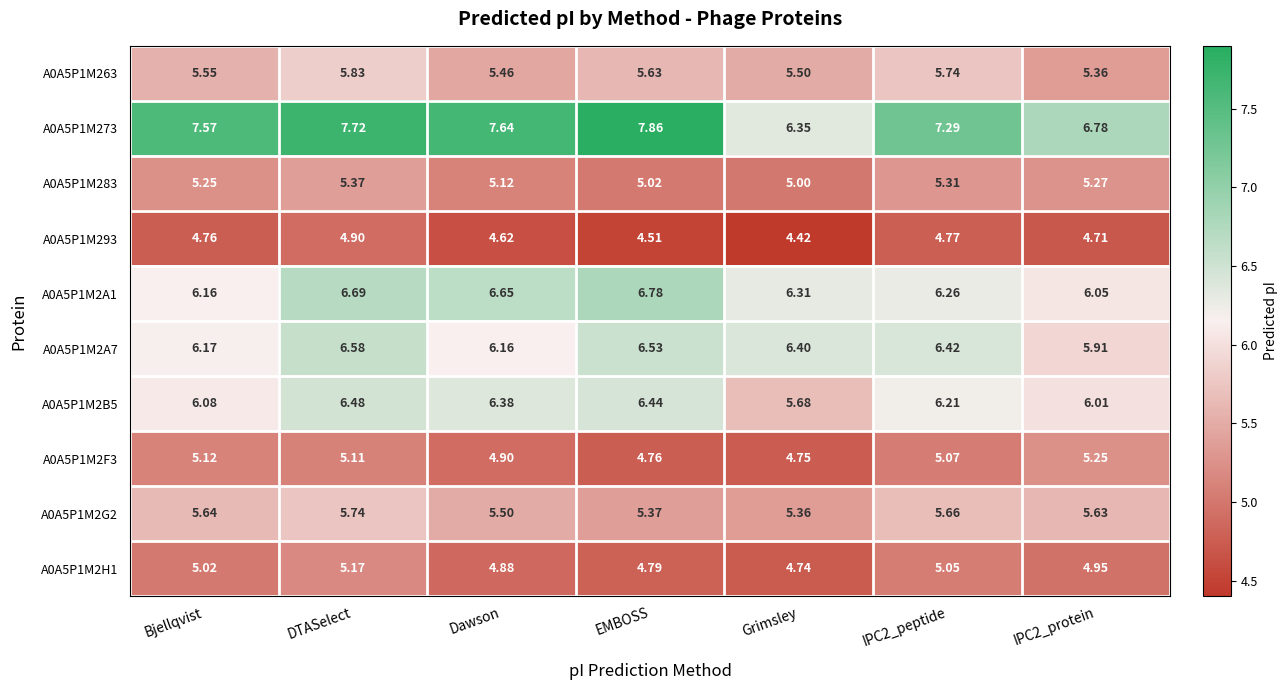

At which category does the chart reach its peak across all series?

EMBOSS